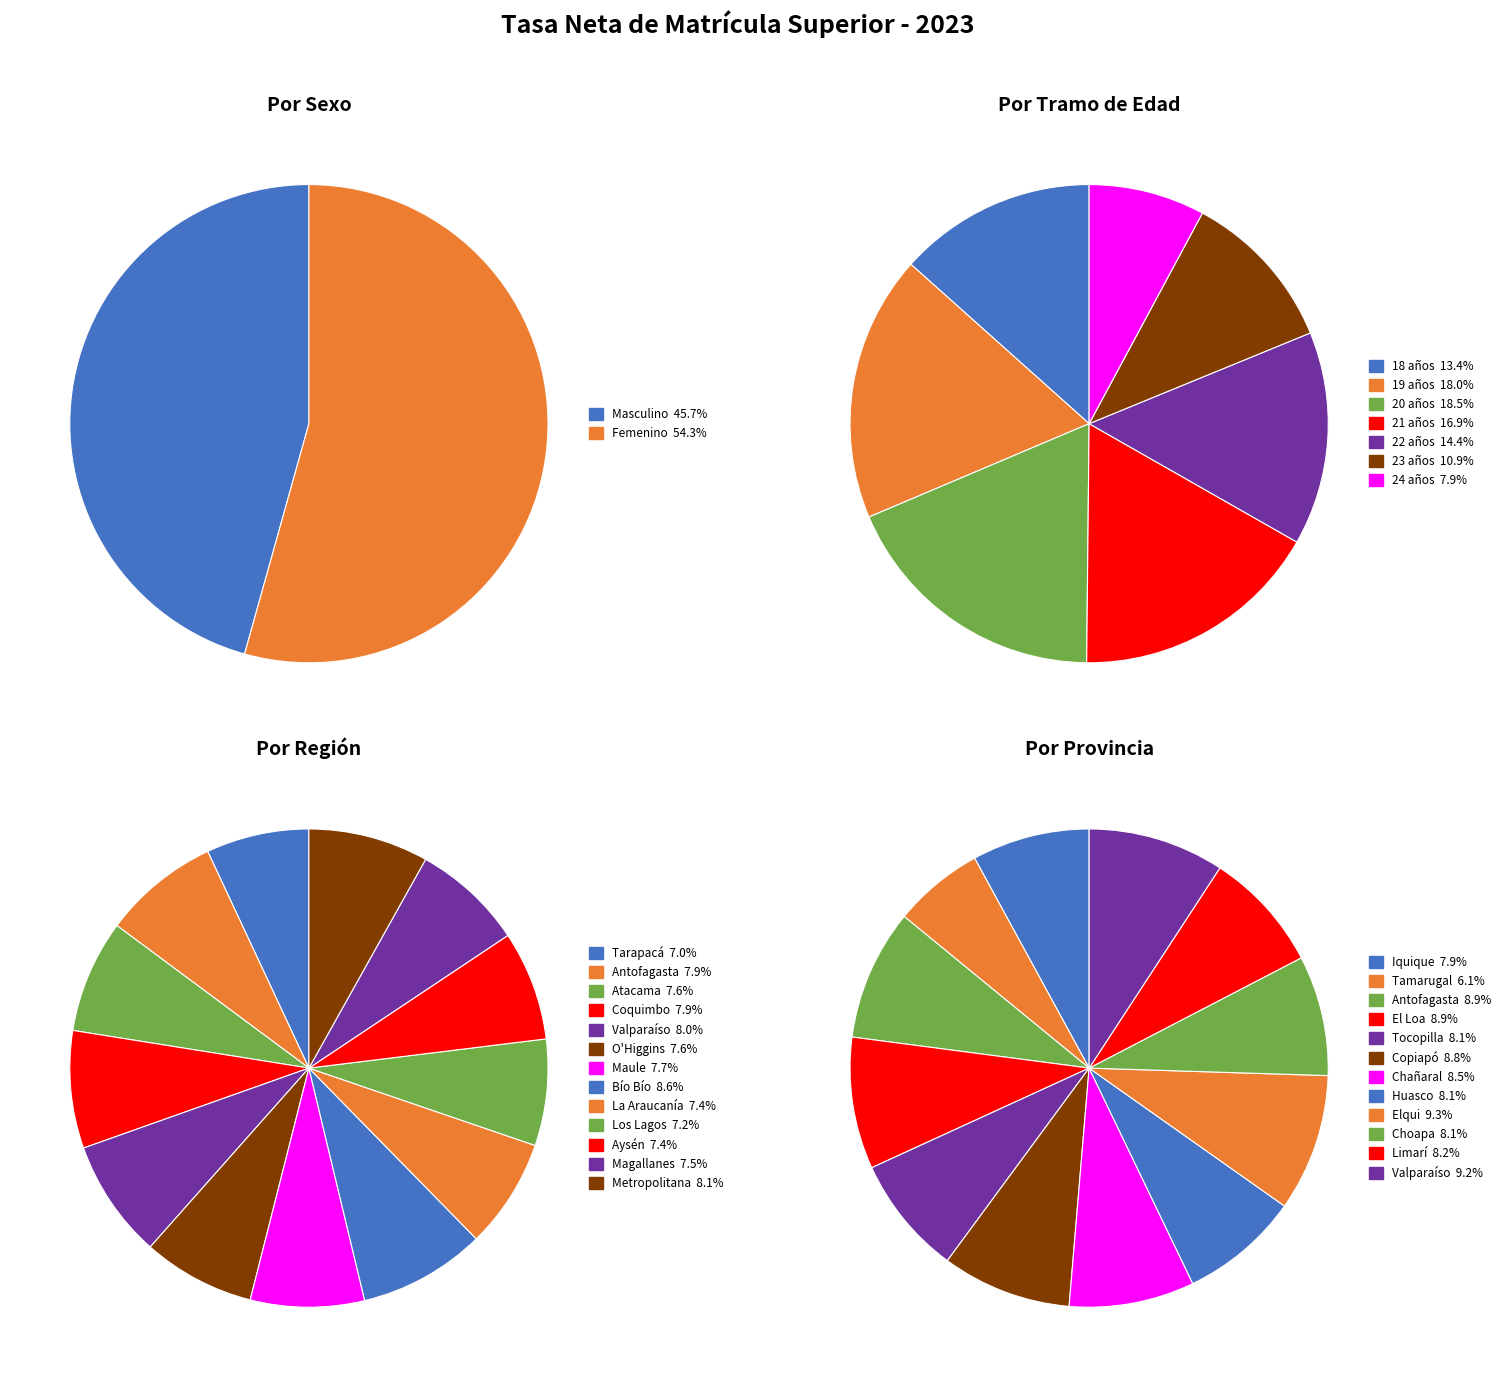

The 24 años slice represents 1% of the pie. True or false?

False